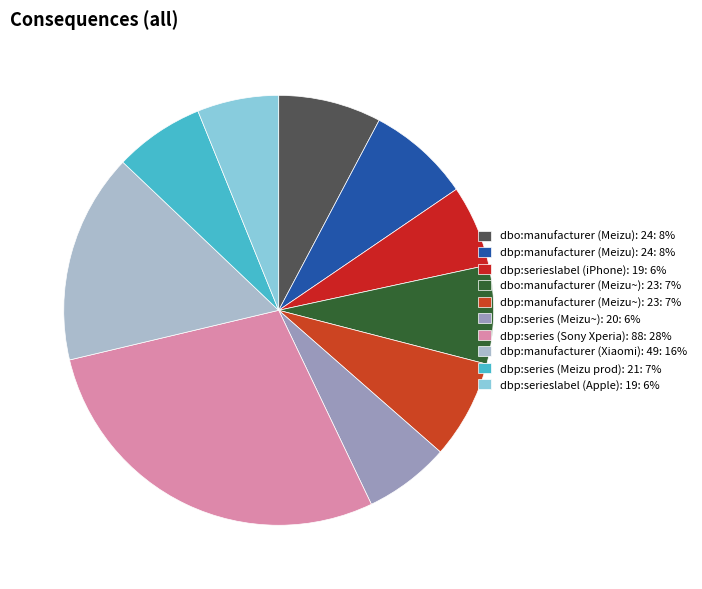

Count the number of slices in the pie.

10